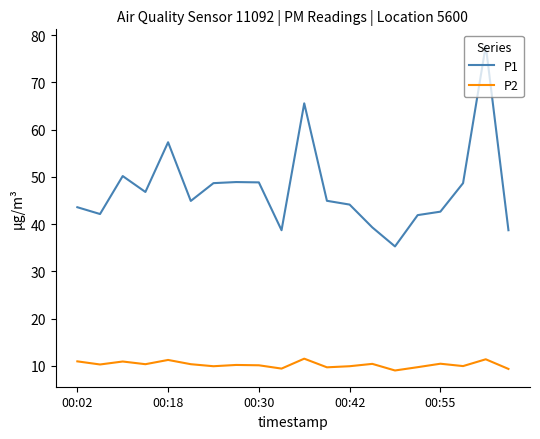

True or false: P1 and P2 cross at least once.

False